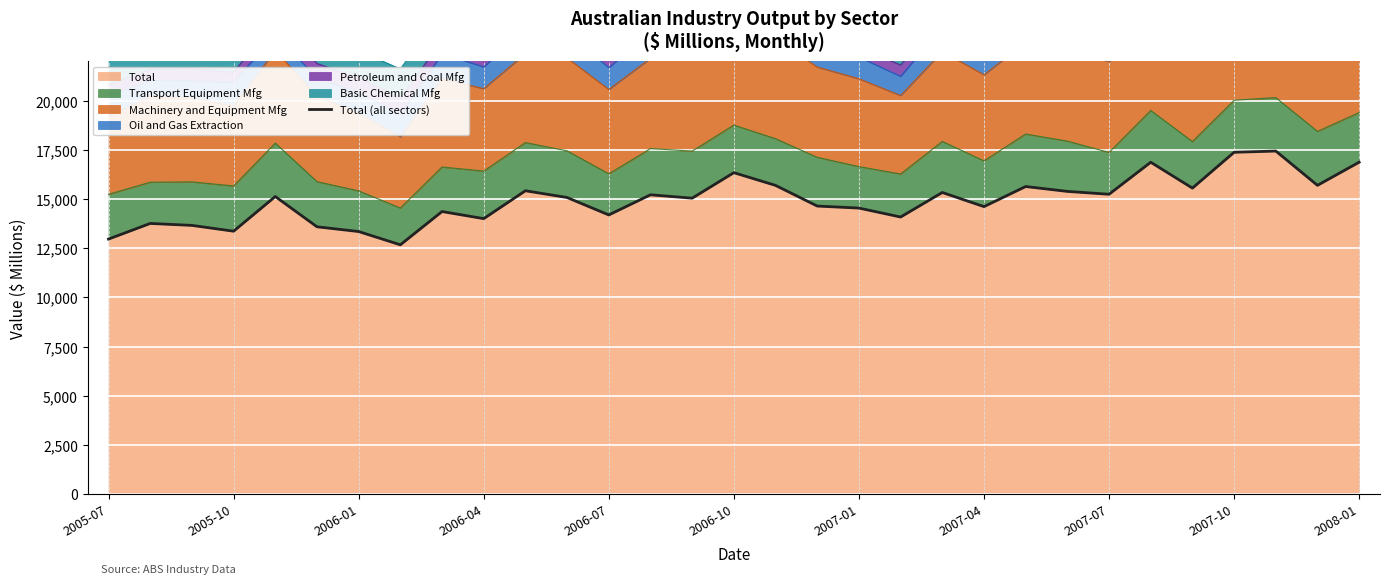

What is the highest value of the Total series?

17440